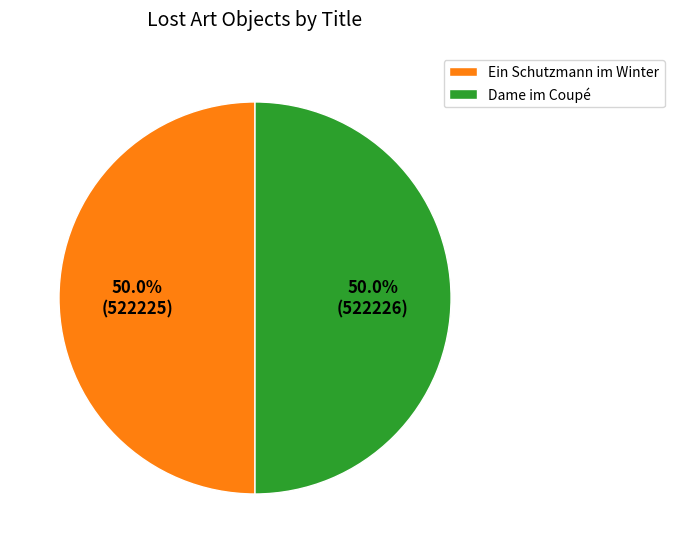

What percentage is the Ein Schutzmann im Winter slice, to the nearest percent?

50%